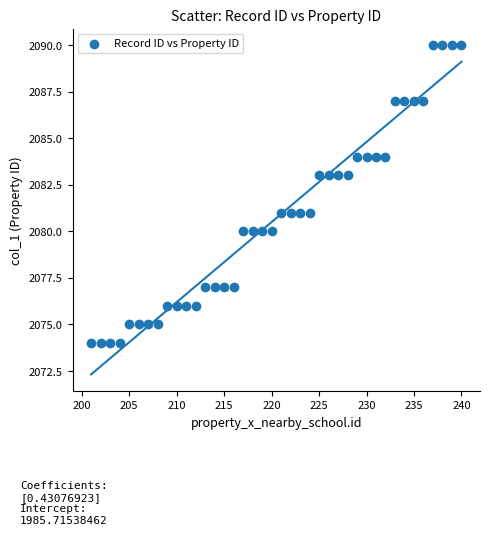

What is the range of Y values (max minus min)?

16